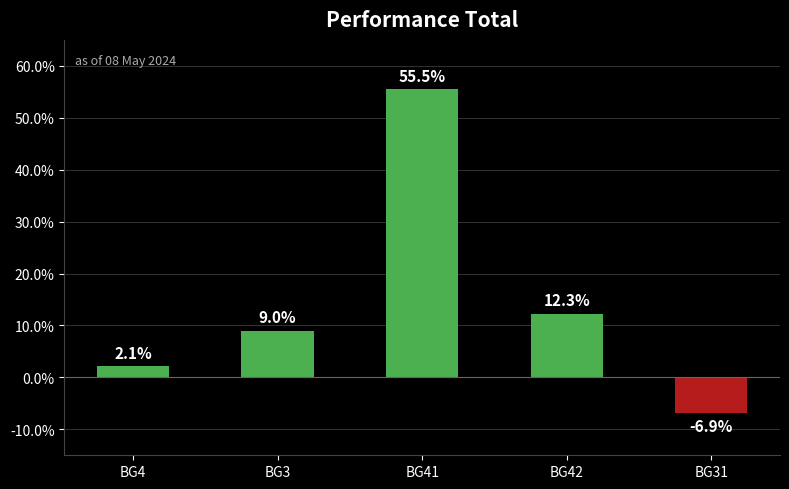

What is the label of the 1st bar from the right?

BG31